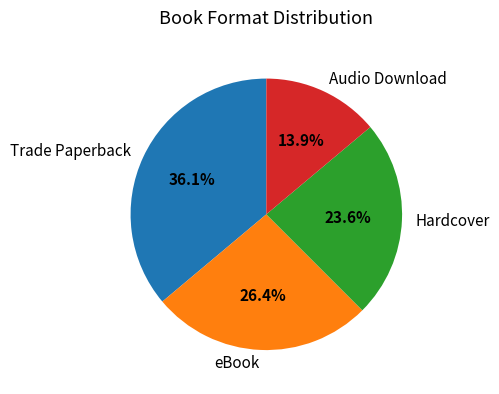

Combined, what portion of the pie is Hardcover and Audio Download?

37.5%